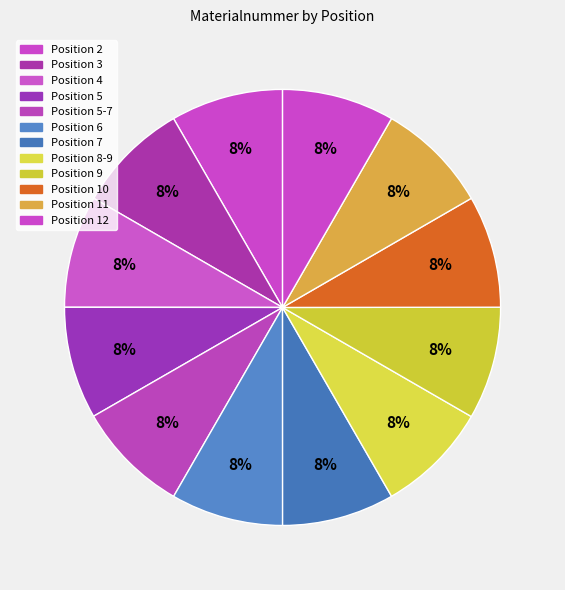

Count the number of slices in the pie.

12